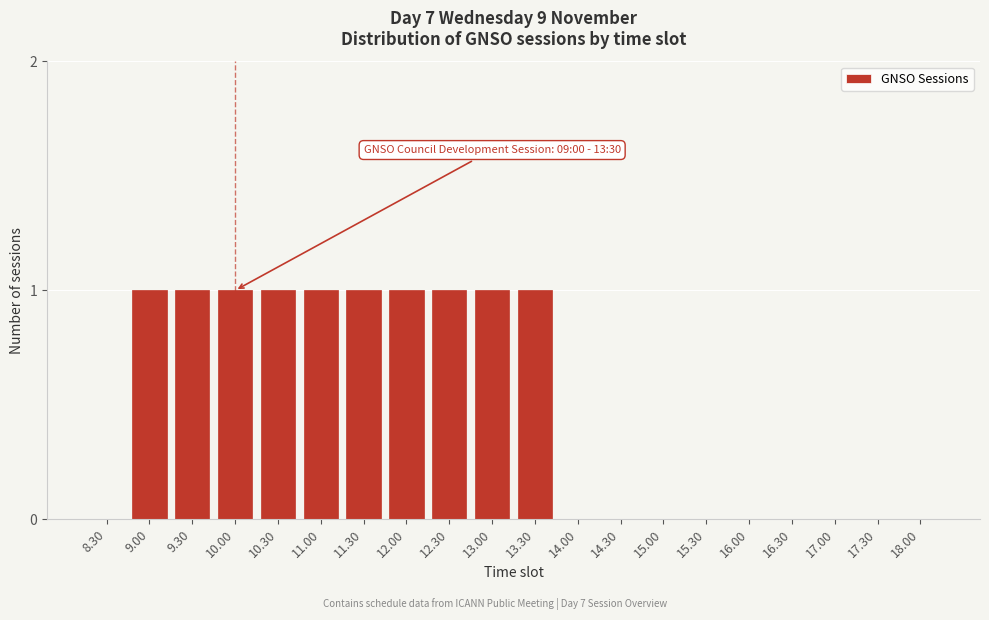

Reading left to right, extract all data points from this chart.

8.30=0	9.00=1	9.30=1	10.00=1	10.30=1	11.00=1	11.30=1	12.00=1	12.30=1	13.00=1	13.30=1	14.00=0	14.30=0	15.00=0	15.30=0	16.00=0	16.30=0	17.00=0	17.30=0	18.00=0